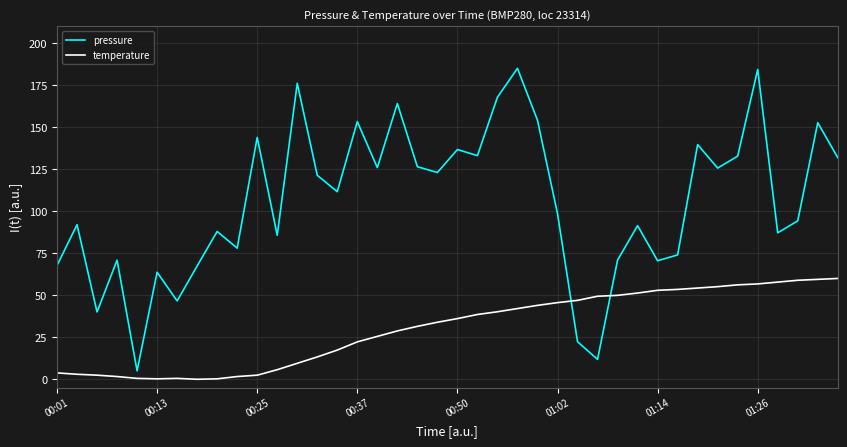

What is the greatest value displayed?

185.0